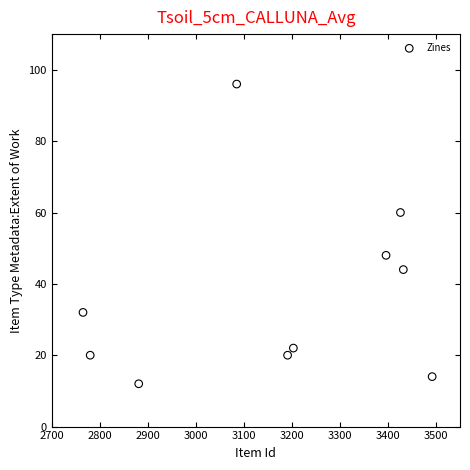

What is the average X value?

3165